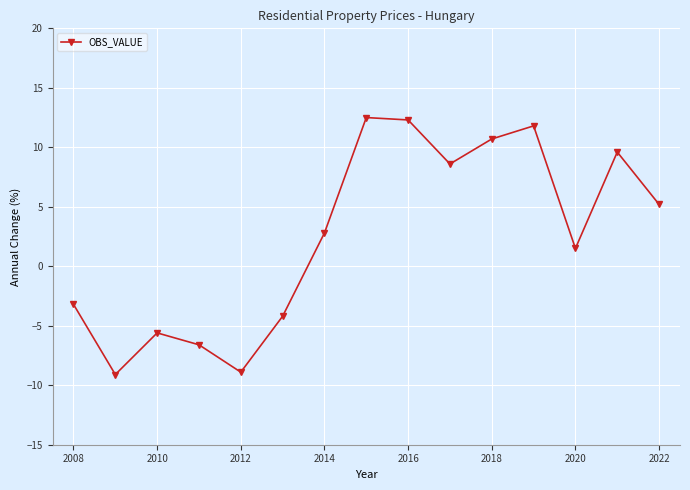

What is the minimum value shown in the chart?

-9.1